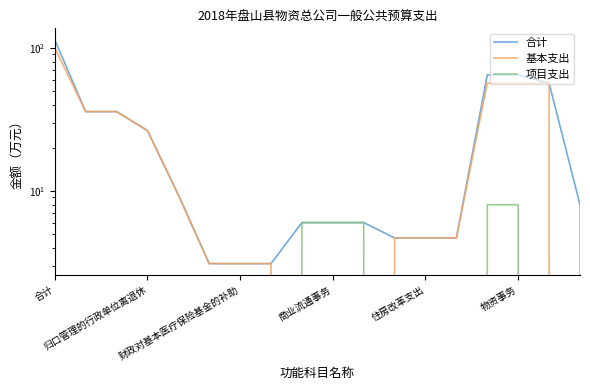

What is the value of the 基本支出 point at the 8th from the left?

3.1